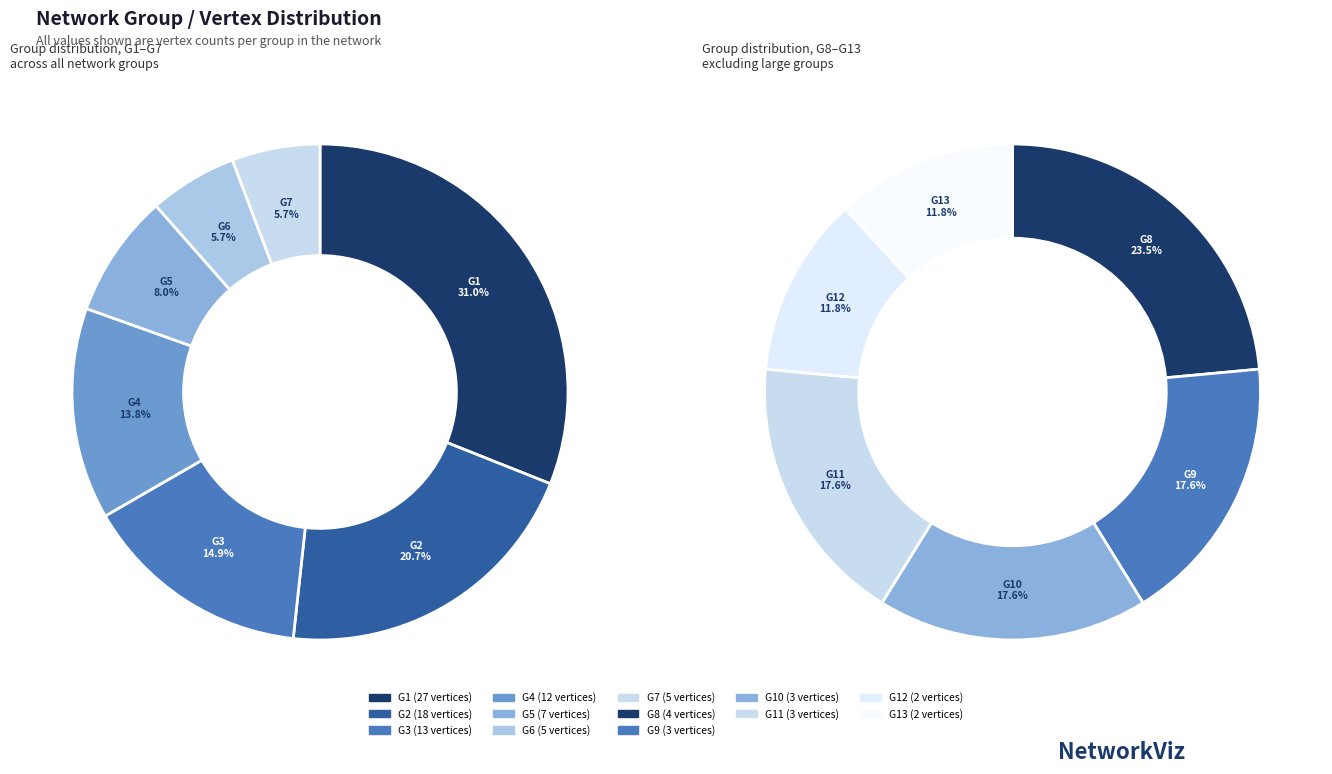

What is the ratio of the value at G7 to the value at G9?

1.7